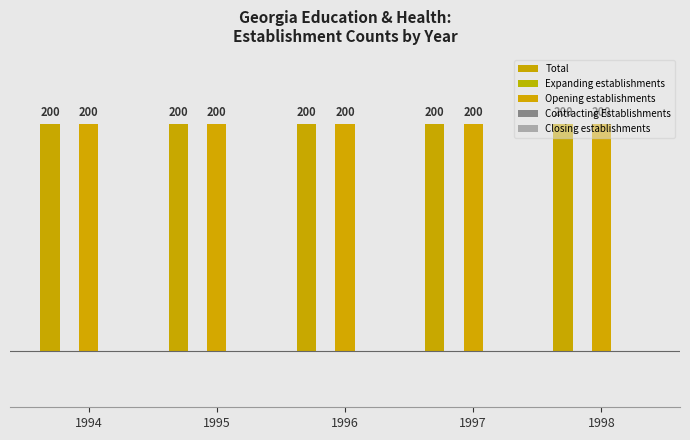

The Closing establishments series shows 0 at 1996. True or false?

True